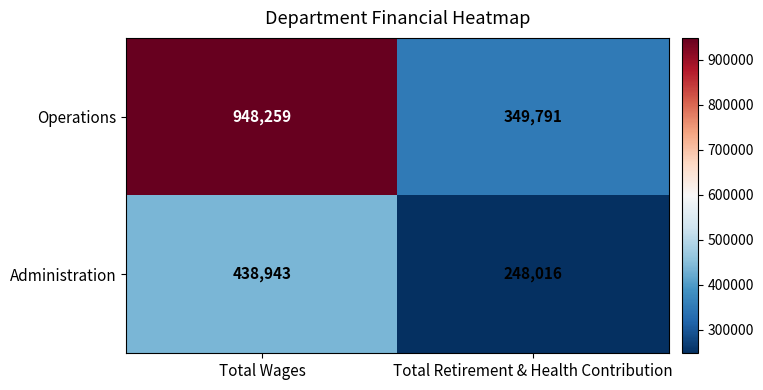

How many distinct data groups are displayed?

2